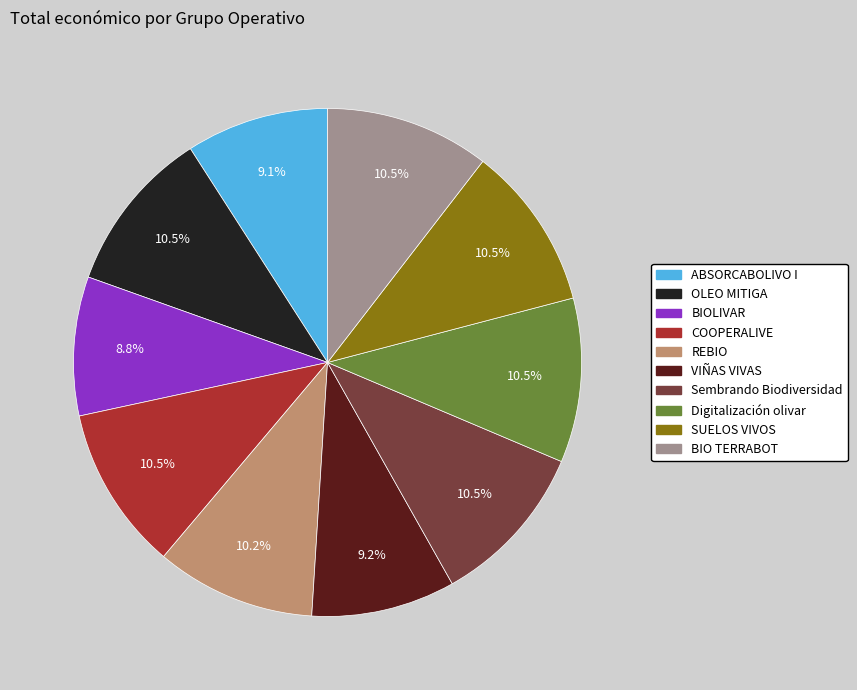

Does REBIO account for over 50% of the chart?

No